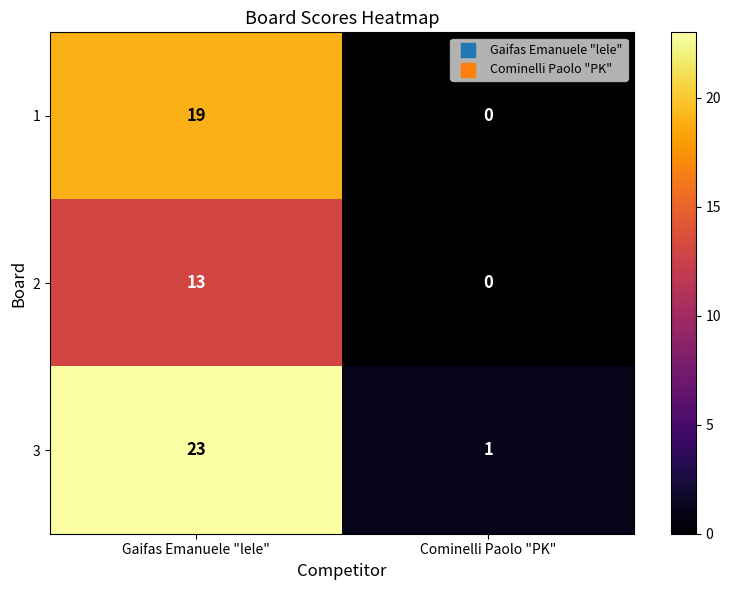

What is the greatest value displayed?

23